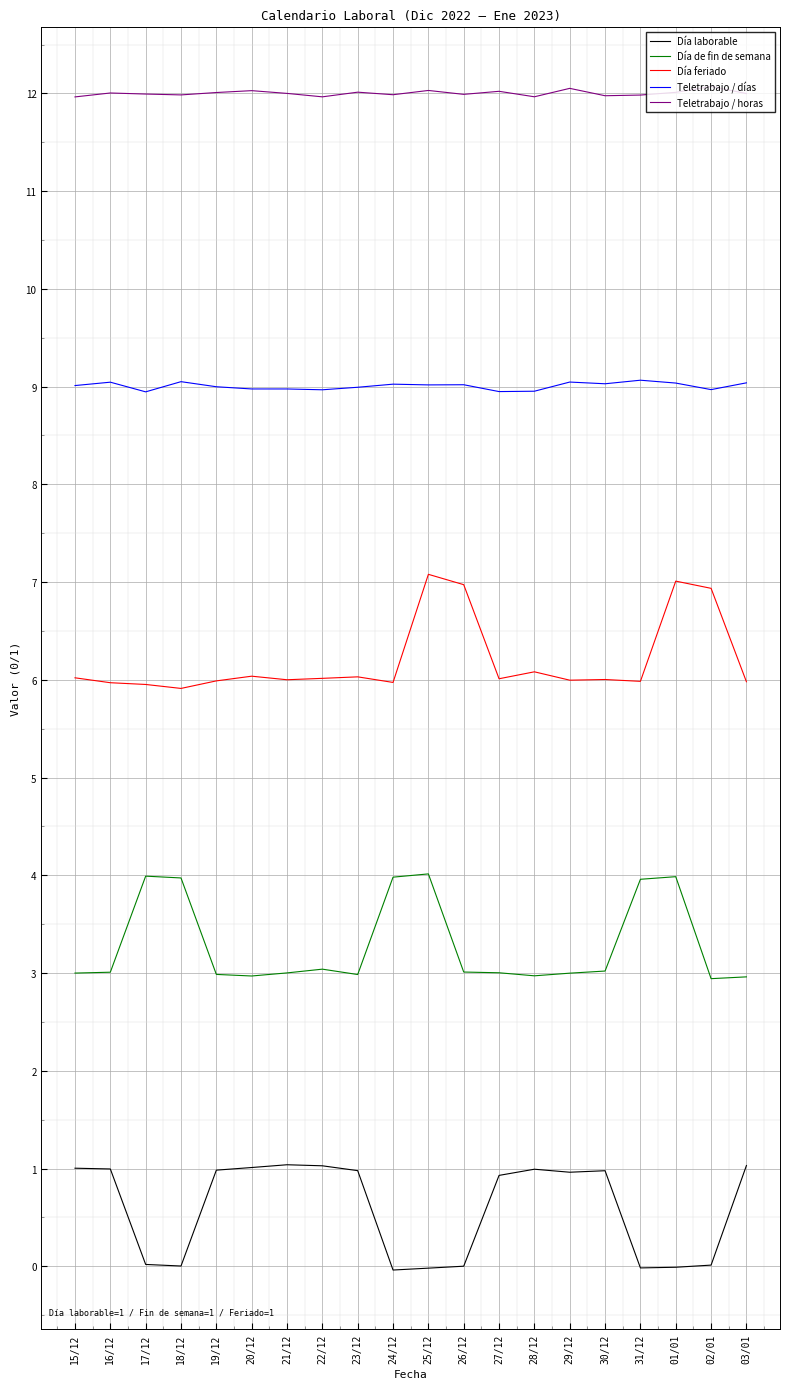

True or false: Día feriado and Día laborable intersect in this chart.

False